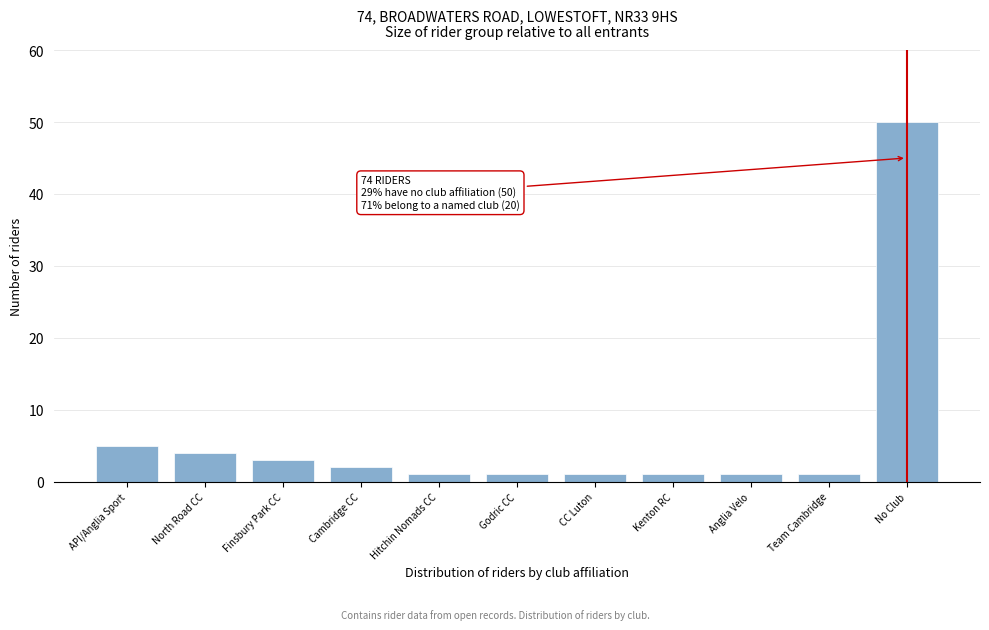

Reading right to left, what are all the values shown in this chart?

50	1	1	1	1	1	1	2	3	4	5